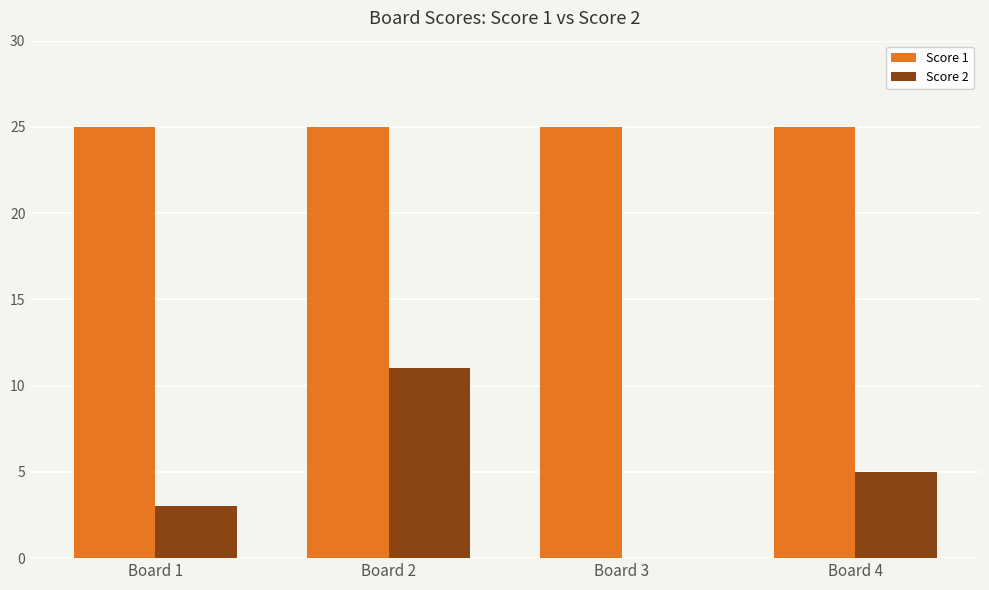

Which series has the largest total across all categories?

Score 1